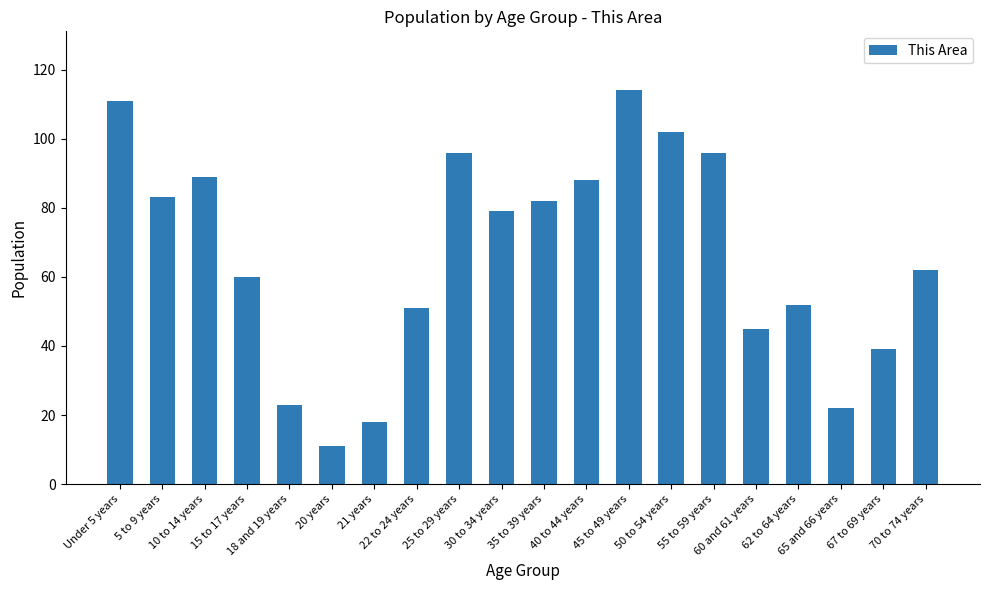

What is the minimum value shown in the chart?

11